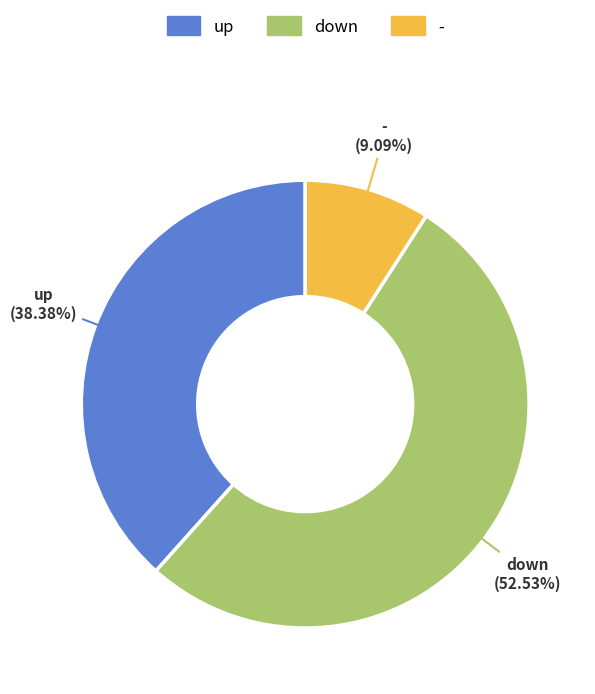

The up slice represents 38% of the pie. True or false?

True